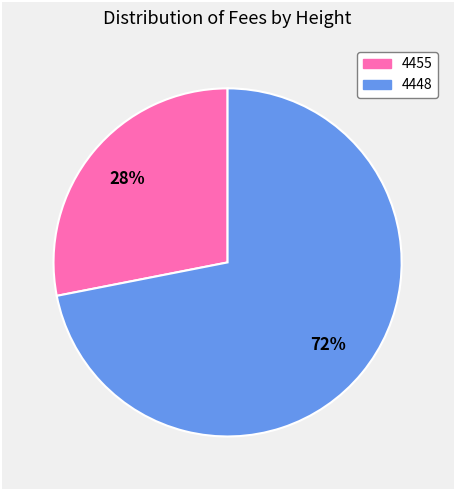

What is the largest slice in the pie chart?

4448